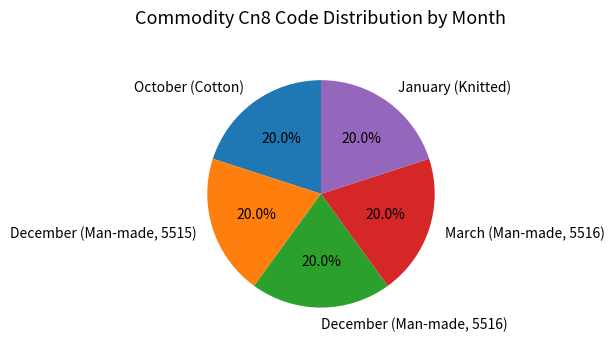

Is there a majority slice in this chart?

No